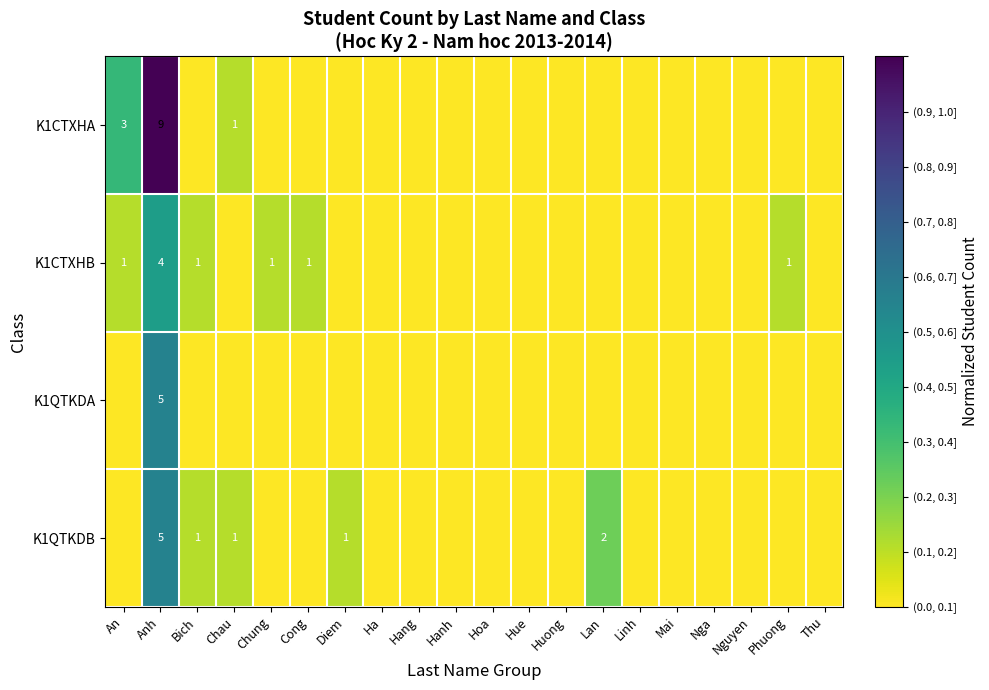

What is the greatest value displayed?

1.0